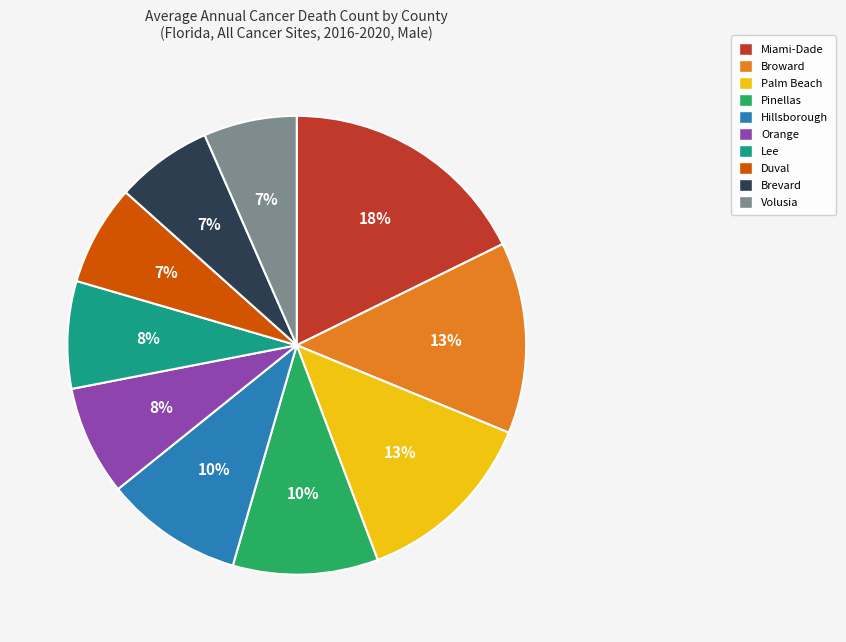

To the nearest percent, what is the difference between the largest and smallest slice percentages?

11%